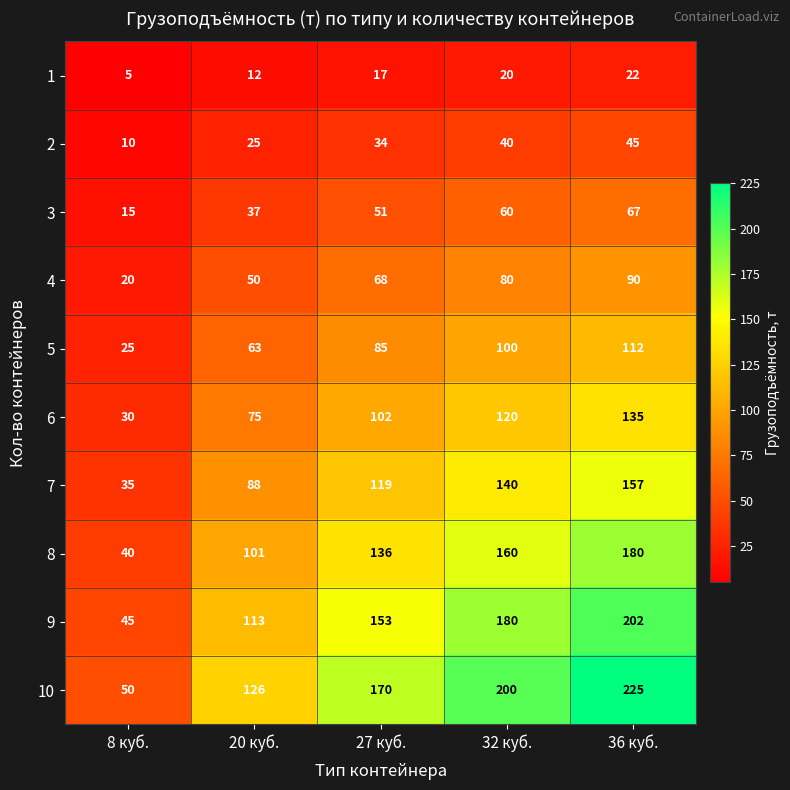

Which series changed the most between 32 куб. and 36 куб.?

10